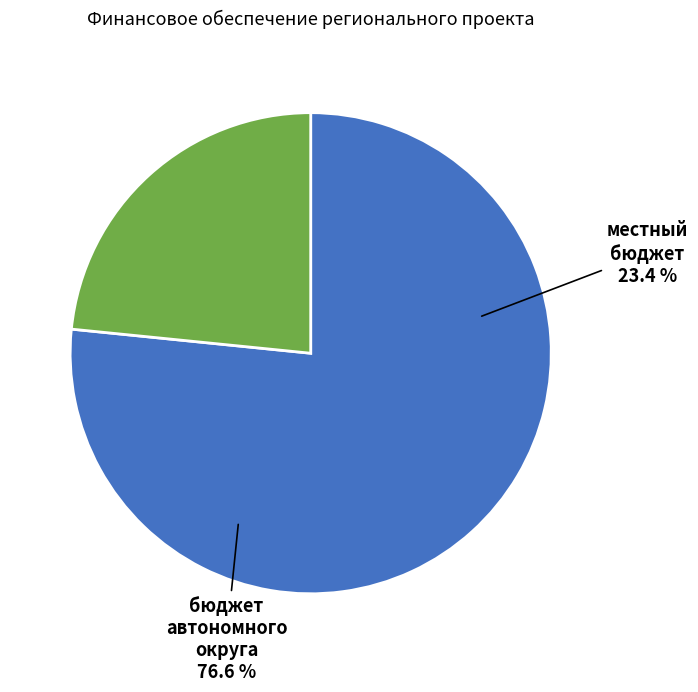

What is the largest slice in the pie chart?

бюджет автономного округа